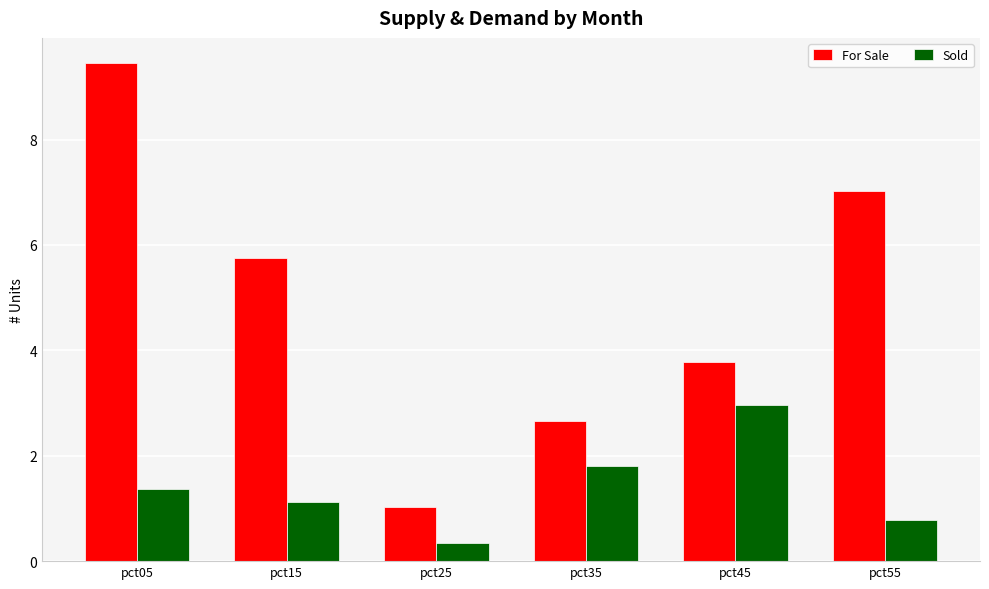

Is it true that Sold equals 5.0 at pct45?

False